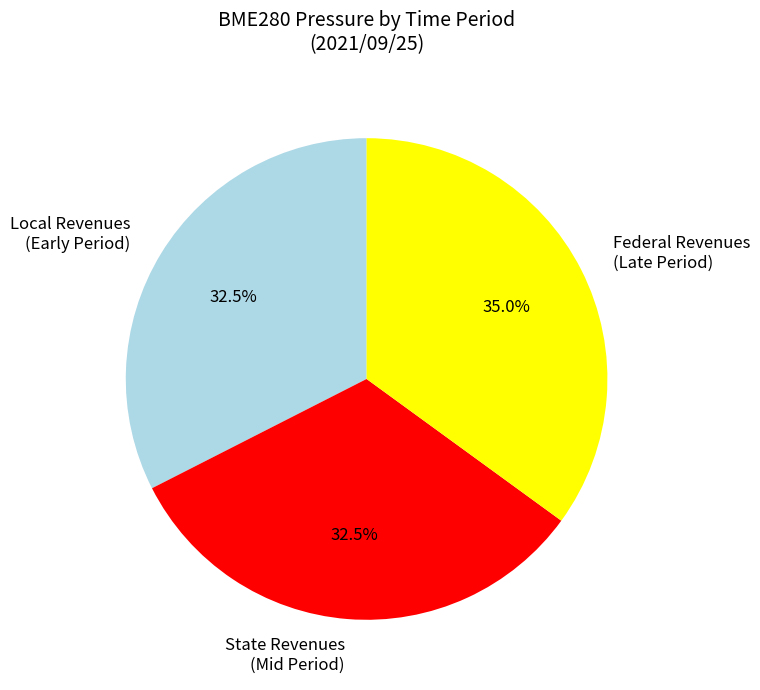

To the nearest percent, what is the average slice percentage?

33%